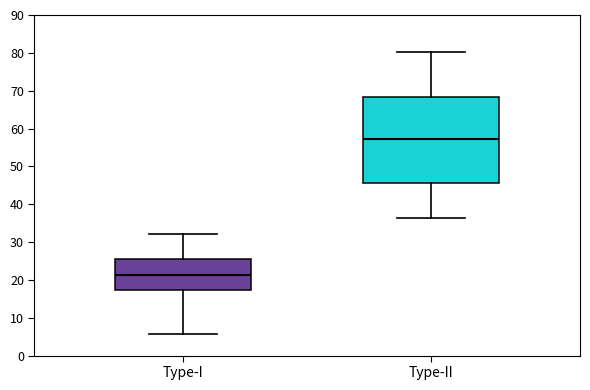

Comparing the boxes themselves (not the whiskers), which one is the tallest?

Type-II